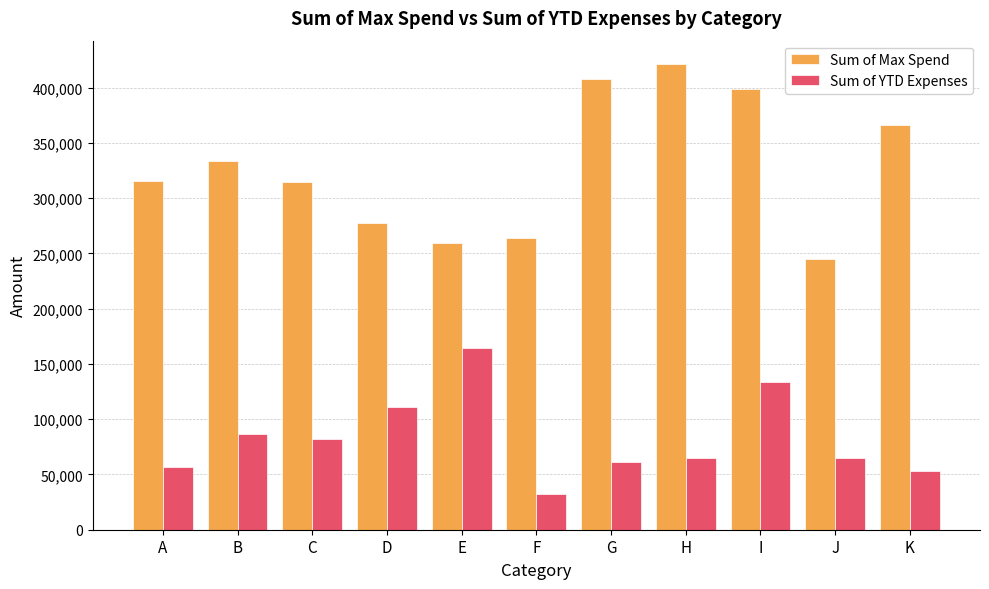

What is the average value of the Sum of YTD Expenses series?

82805.6